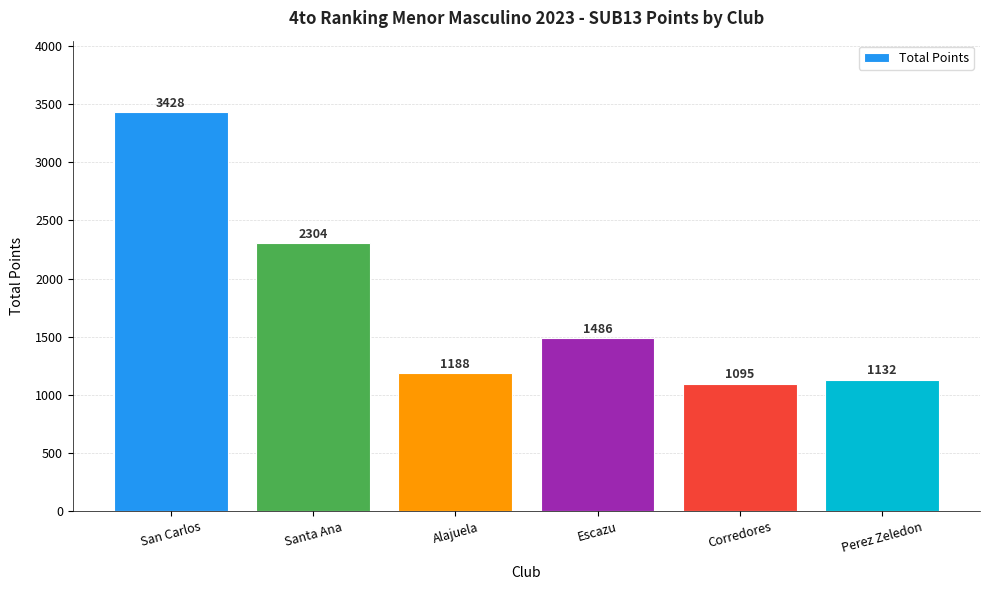

True or false: the data shows 254 at Alajuela.

False